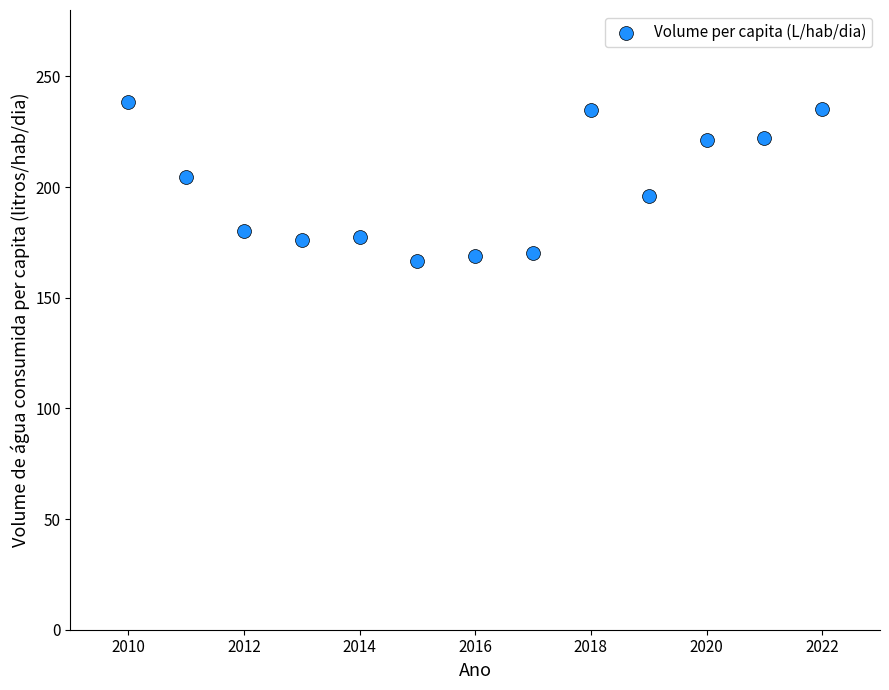

What is the range of Y values (max minus min)?

72.0